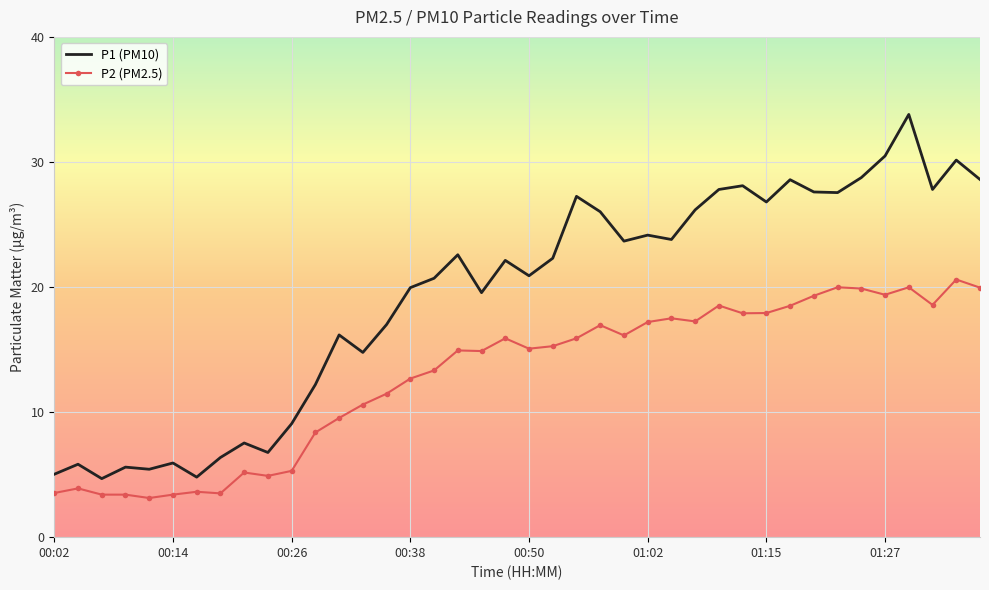

Which series has the largest total across all categories?

P1 (PM10)